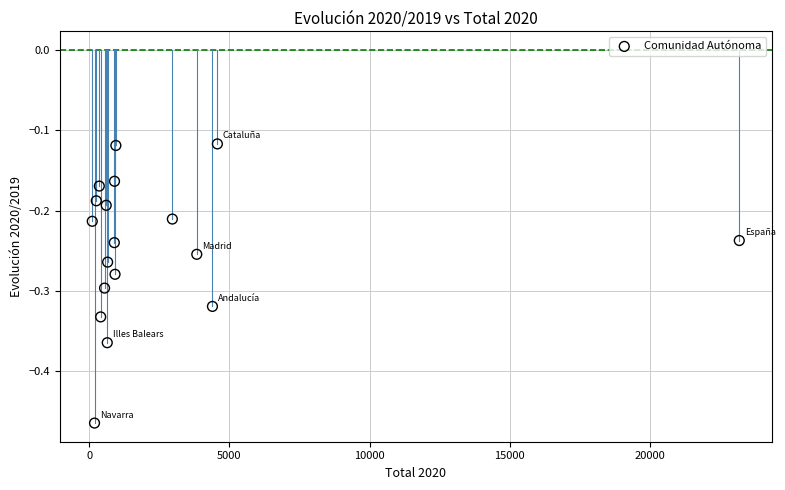

What is the range of X values (max minus min)?

23079.0